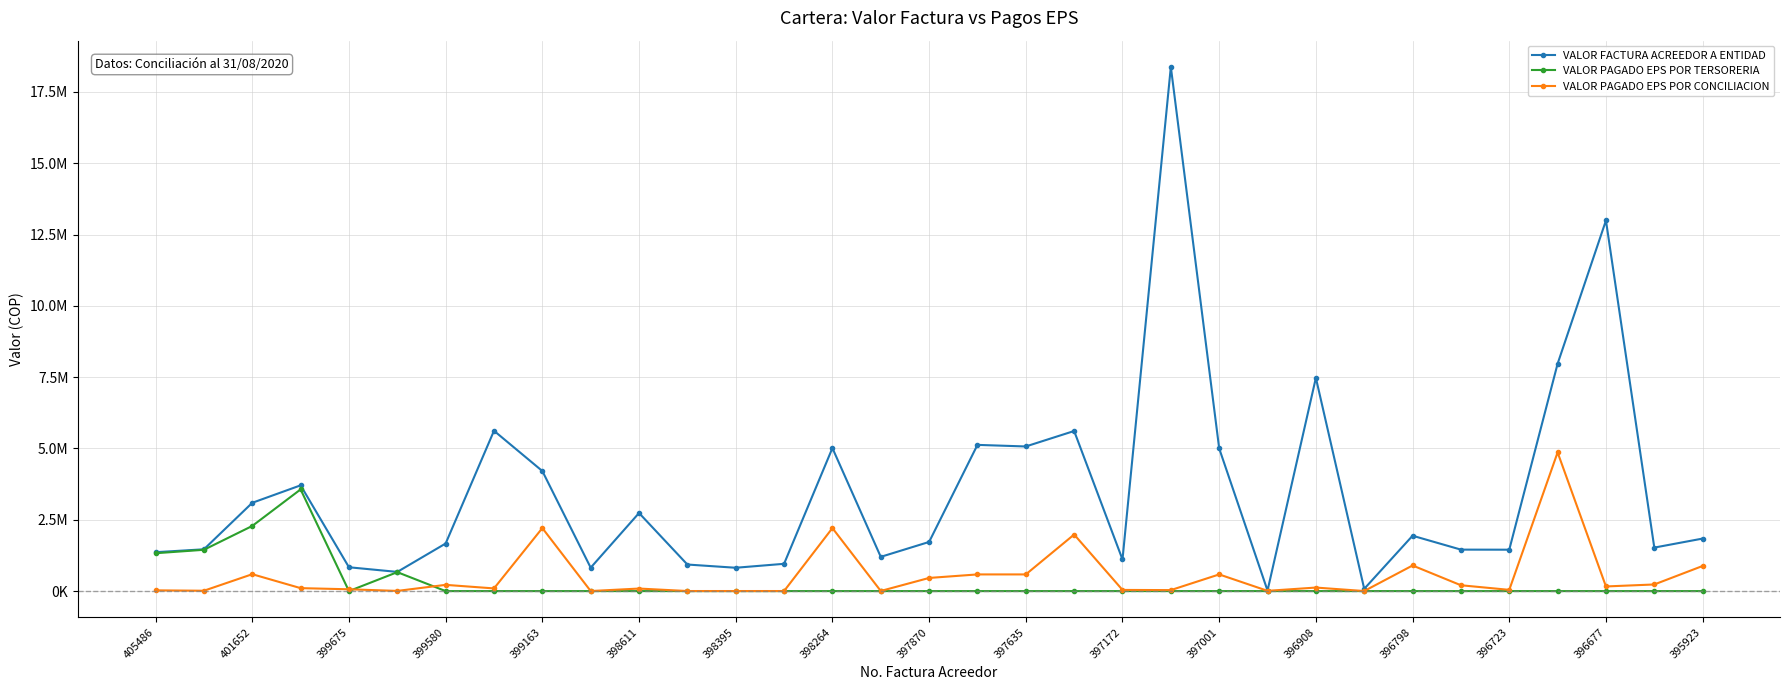

What are all the series names shown in the legend?

VALOR FACTURA ACREEDOR A ENTIDAD, VALOR PAGADO EPS POR TERSORERIA, VALOR PAGADO EPS POR CONCILIACION